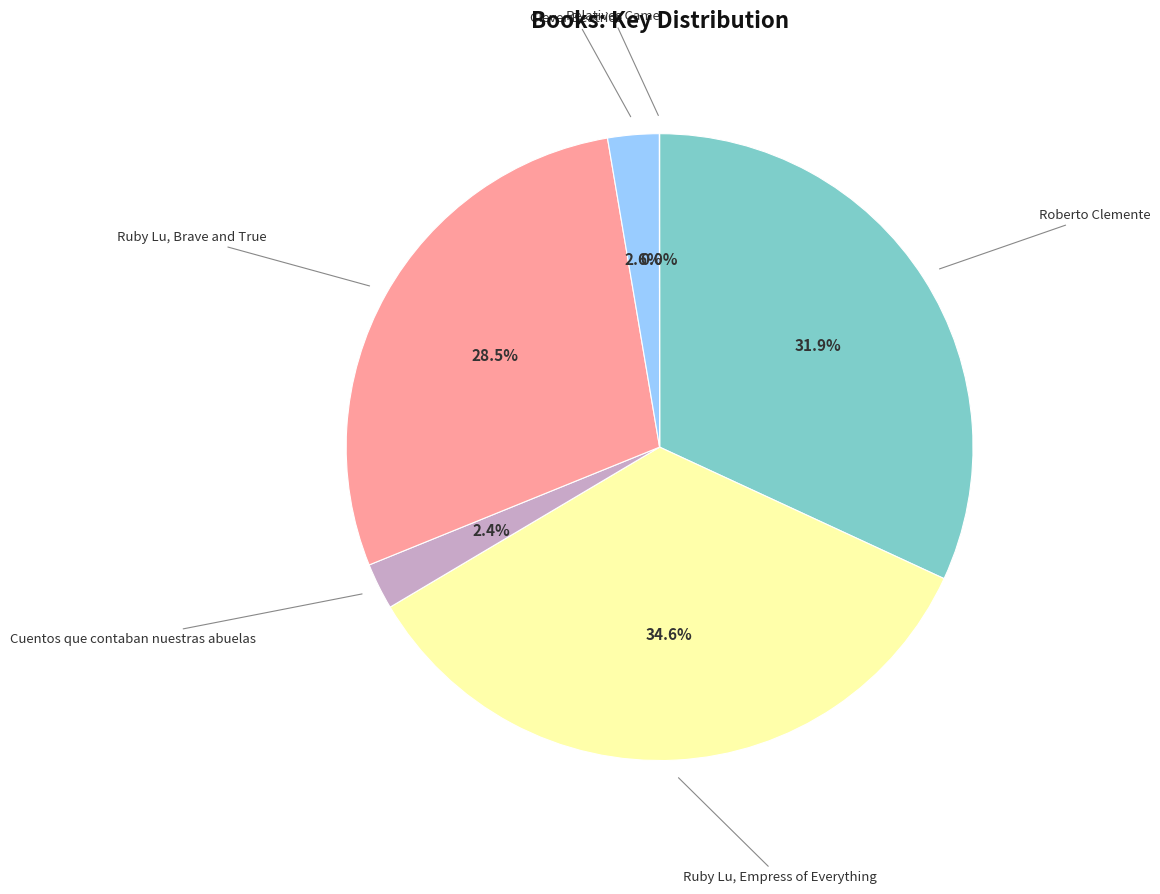

Is there any slice that represents more than half of the pie?

No